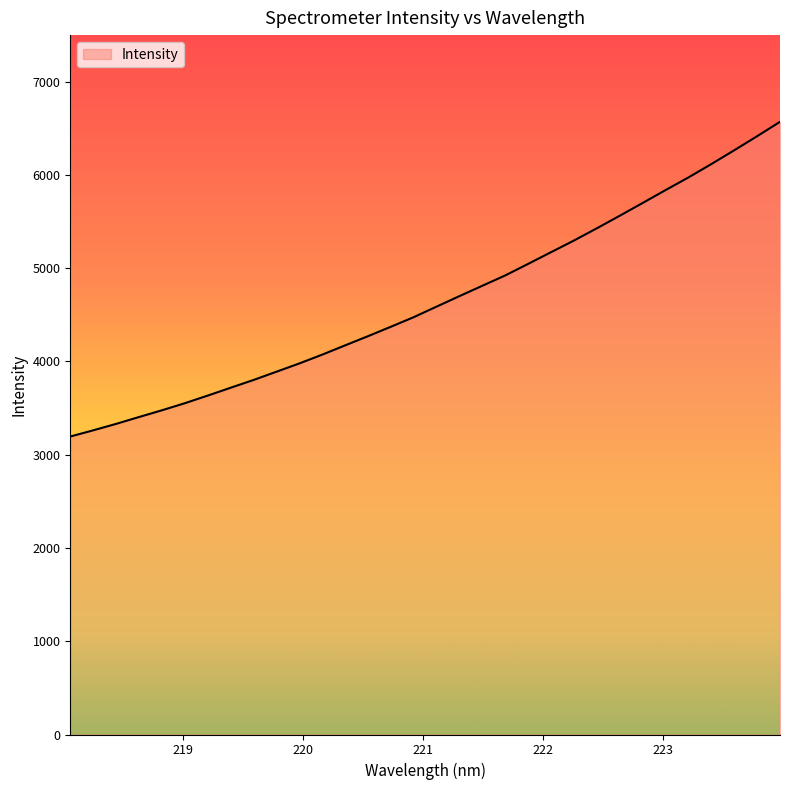

What is the maximum value shown in the chart?

6570.1